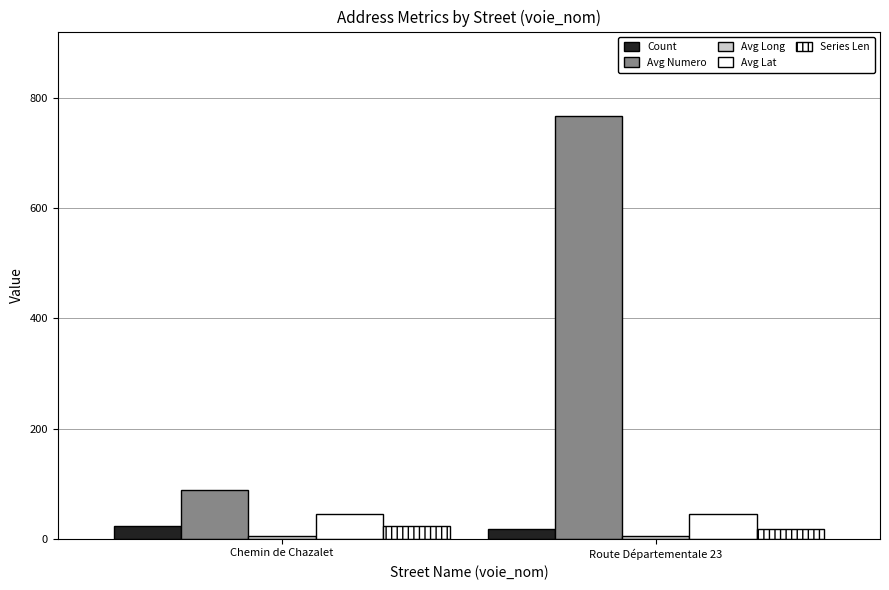

How many bars are there in total?

10